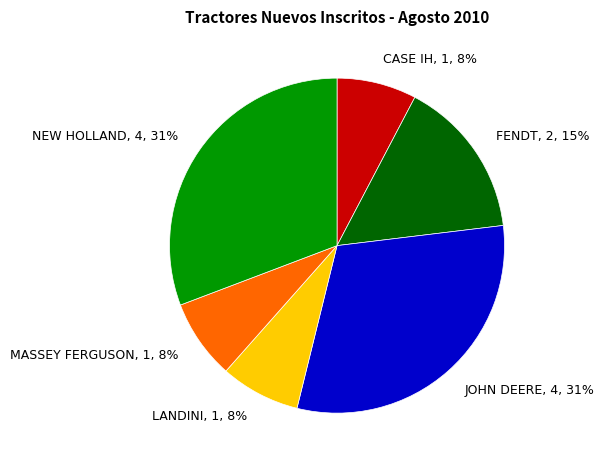

How many slices are in this pie chart?

6